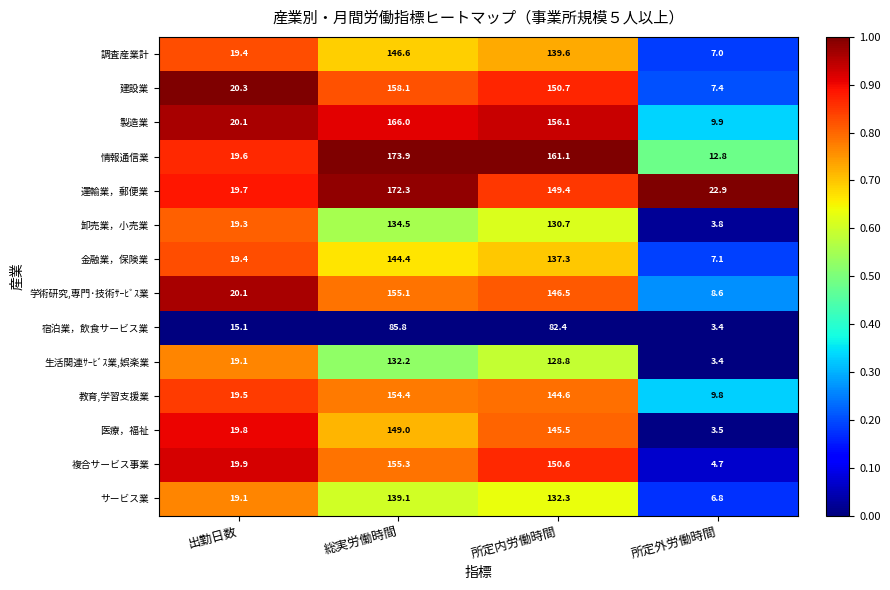

What is the total value across all series at 出勤日数?

270.4